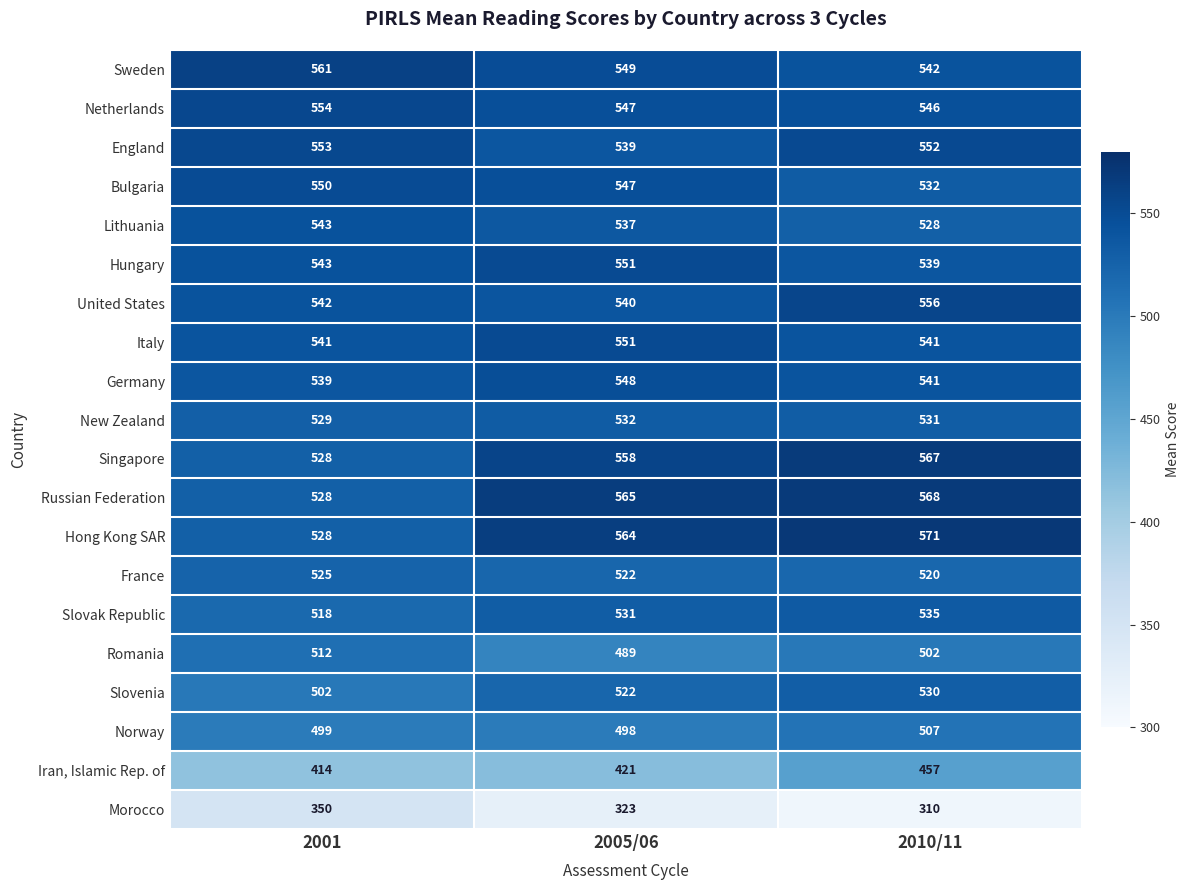

What is the difference between the maximum and minimum values in the Russian Federation series?

40